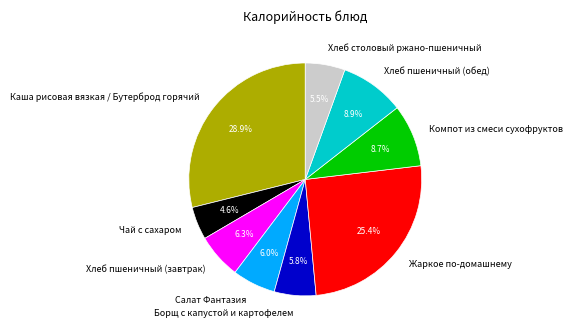

Does Салат Фантазия account for over 50% of the chart?

No